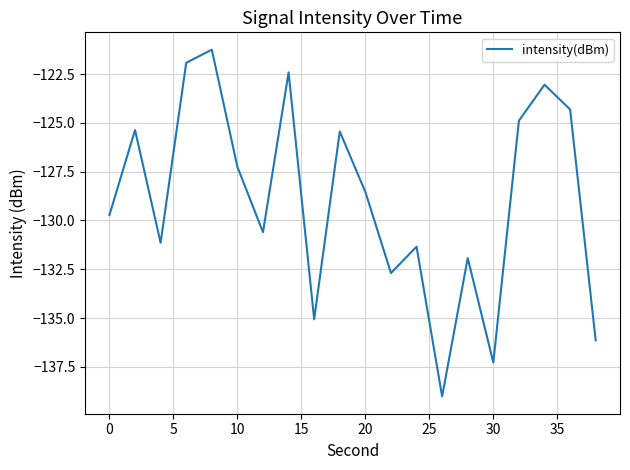

What is the greatest value displayed?

-121.3